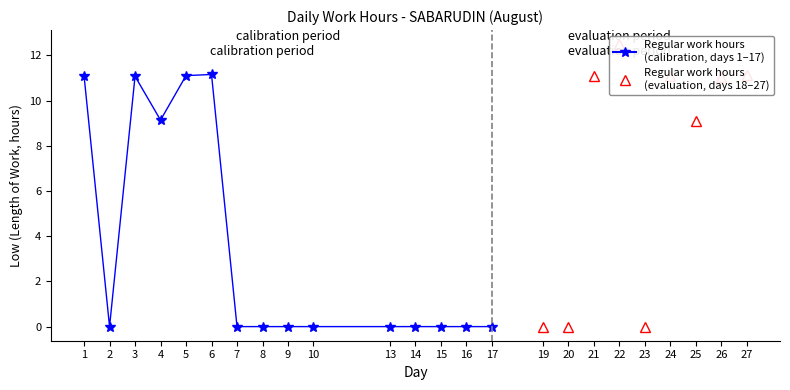

Reading left to right, transcribe all the data shown in this chart.

1=11.1	2=0.0	3=11.1	4=9.1	5=11.1	6=11.2	7=0.0	8=0.0	9=0.0	10=0.0	13=0.0	14=0.0	15=0.0	16=0.0	17=0.0	19=0.0	20=0.0	21=11.1	22=12.5	23=0.0	24=11.1	25=9.1	26=11.1	27=11.1